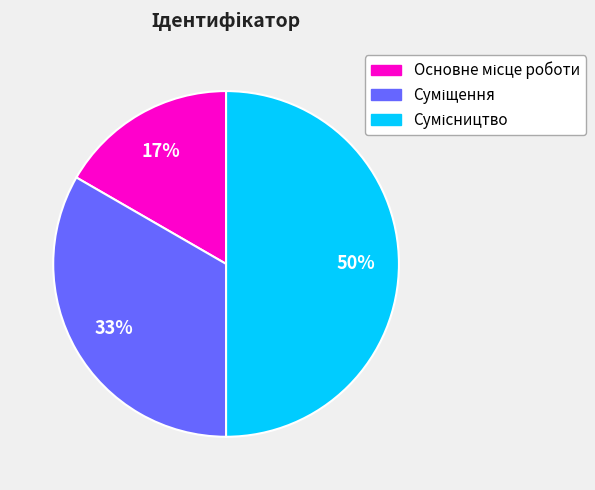

To the nearest percent, what is the difference between the largest and smallest slice percentages?

33%